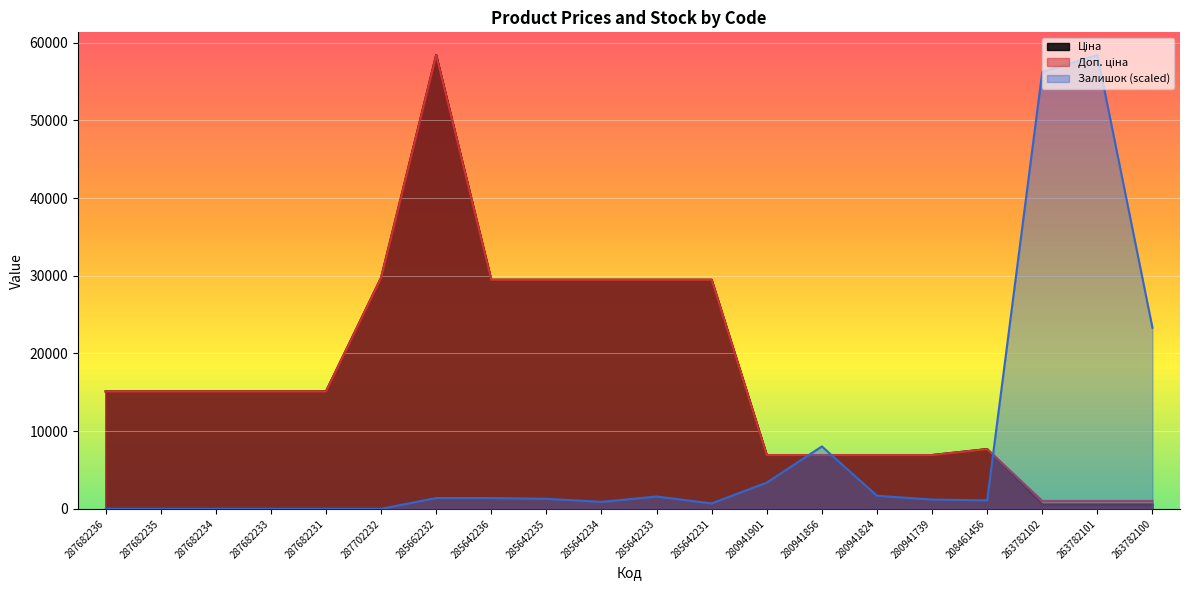

Rank the series at 285642236 from lowest to highest value.

Залишок, Ціна, Доп. ціна